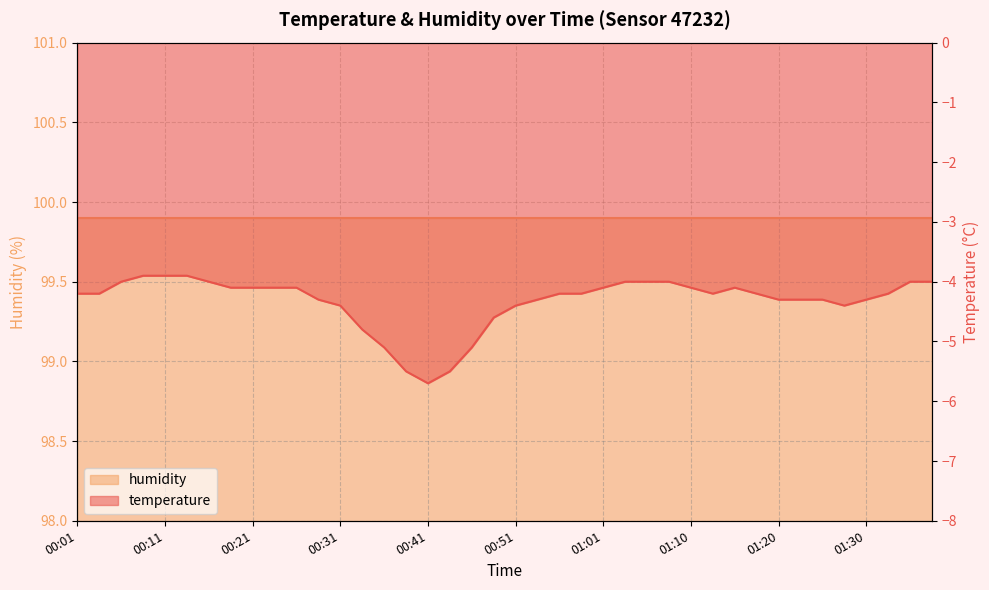

Where does the data first go above -4?

00:09